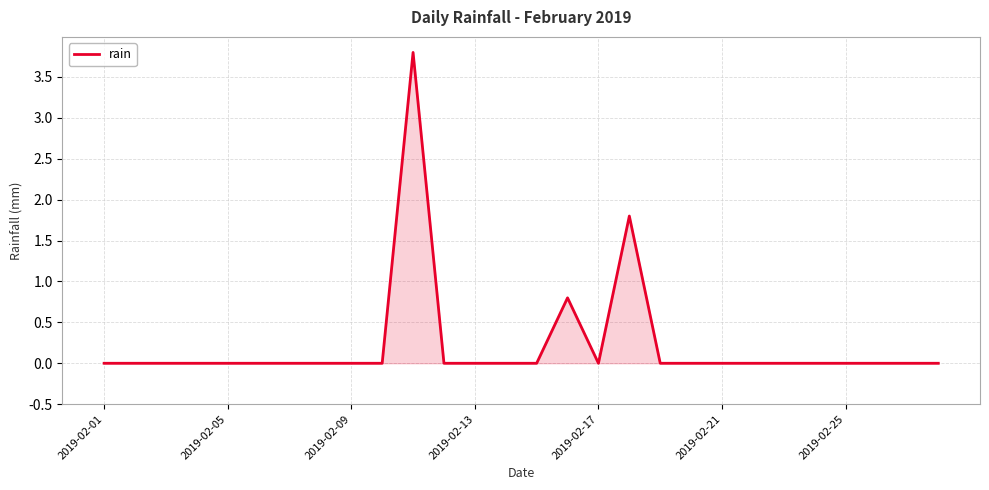

What is the difference between the maximum and minimum values?

3.8